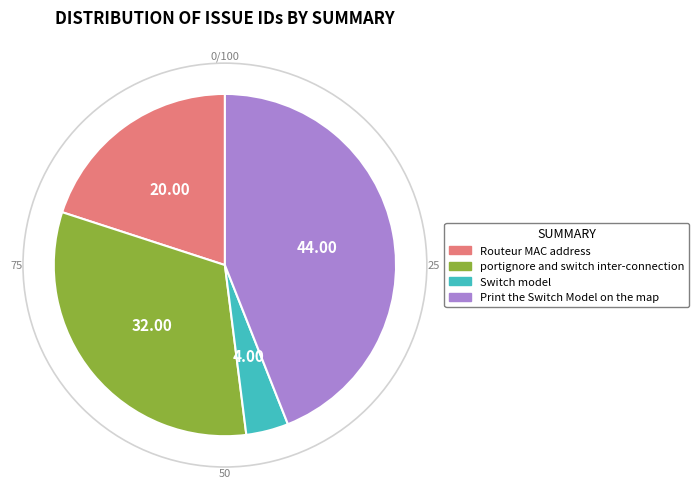

True or false: Print the Switch Model on the map accounts for 34% of the total.

False